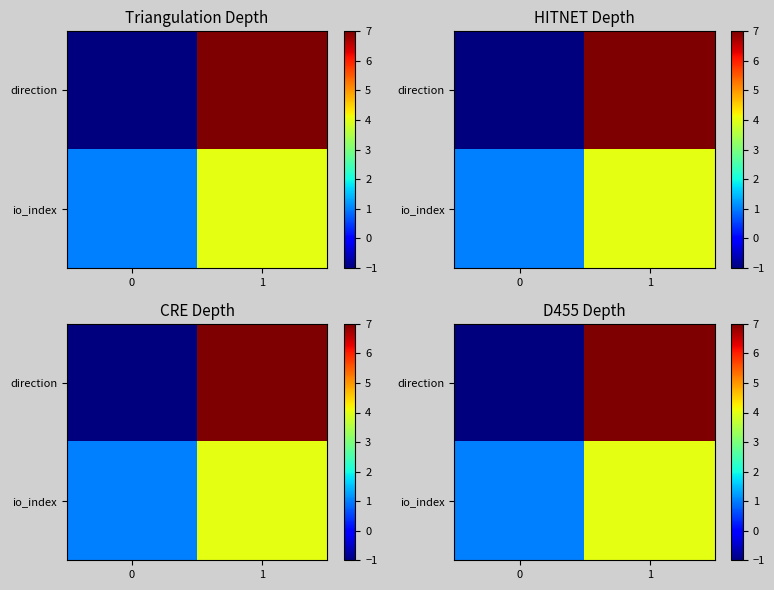

List the labels in order of io_index value, smallest first.

0, 1